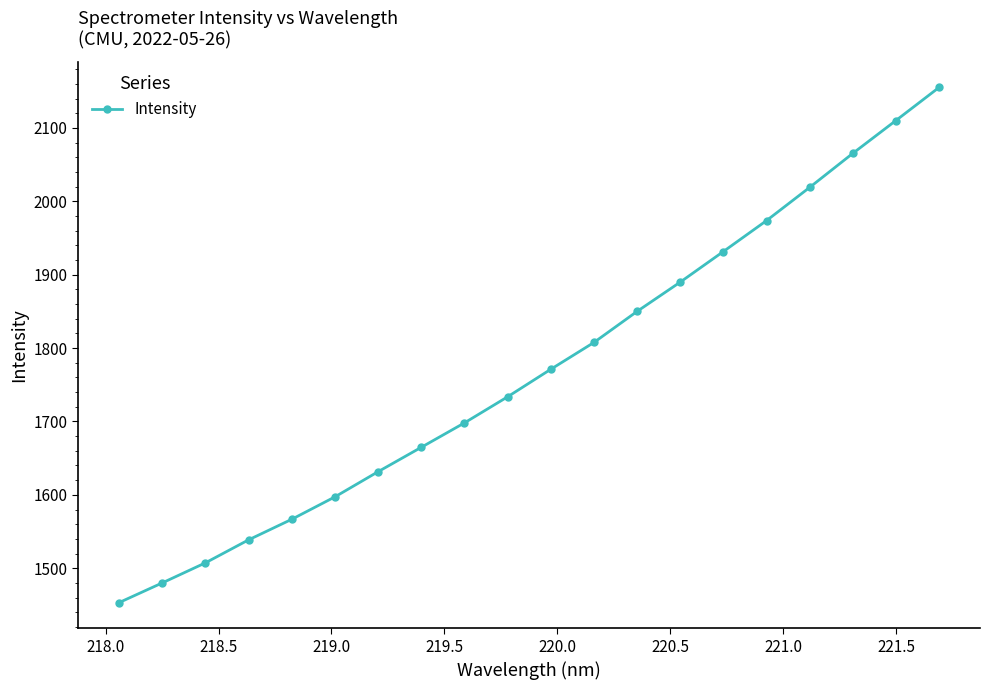

What is the greatest value displayed?

2155.2